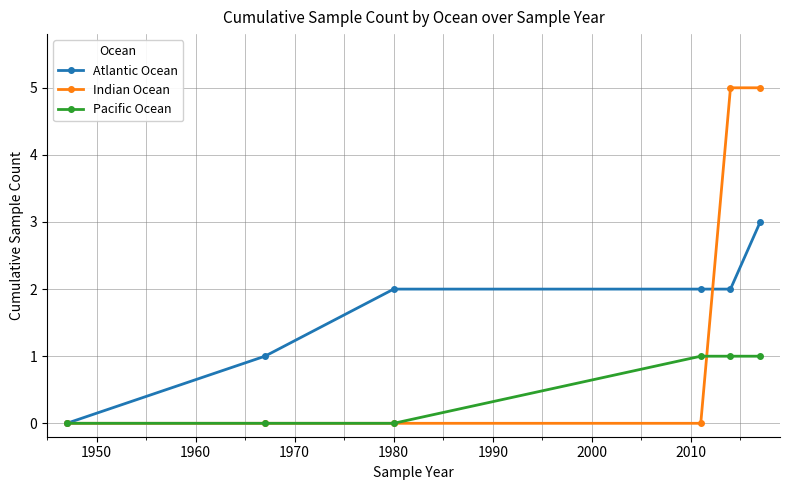

Rank the series by their maximum value, from highest to lowest.

Indian Ocean, Atlantic Ocean, Pacific Ocean